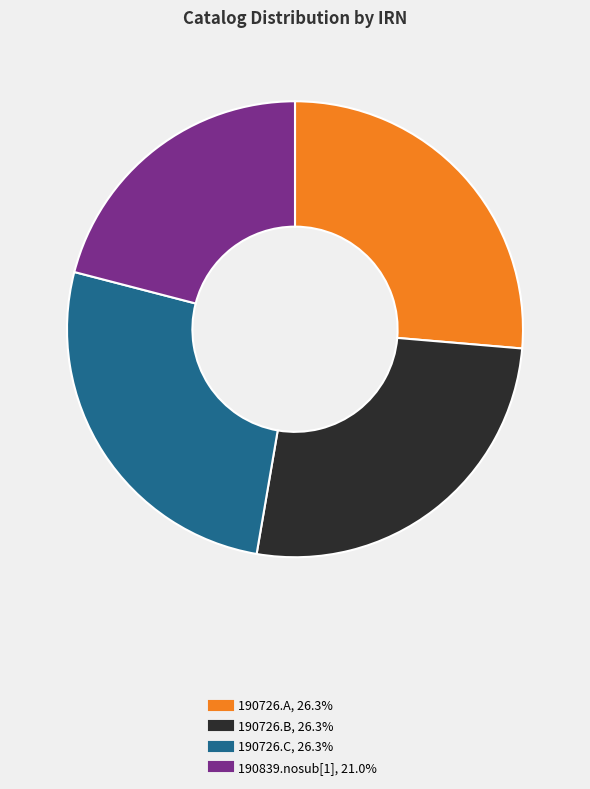

Does 190726.B represent more than half of the total?

No